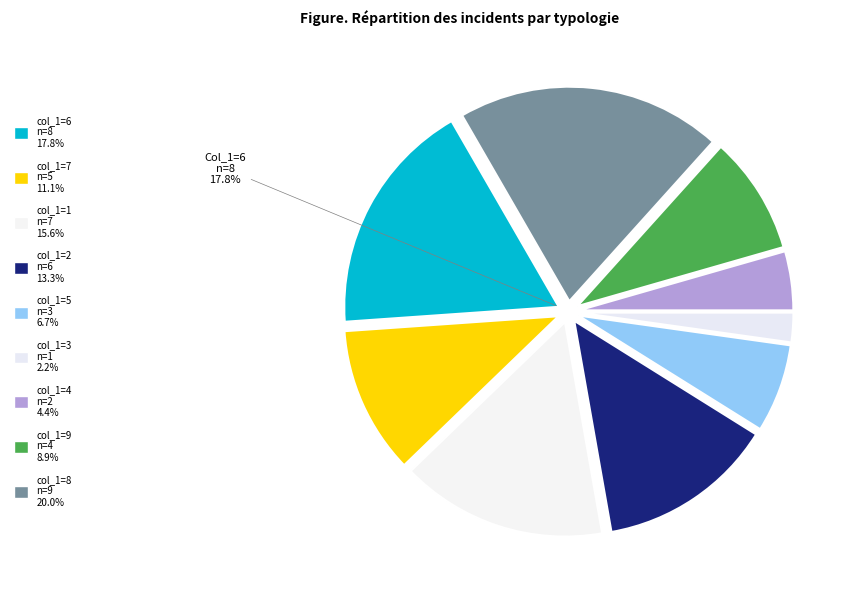

Which category has the biggest portion of the pie?

8